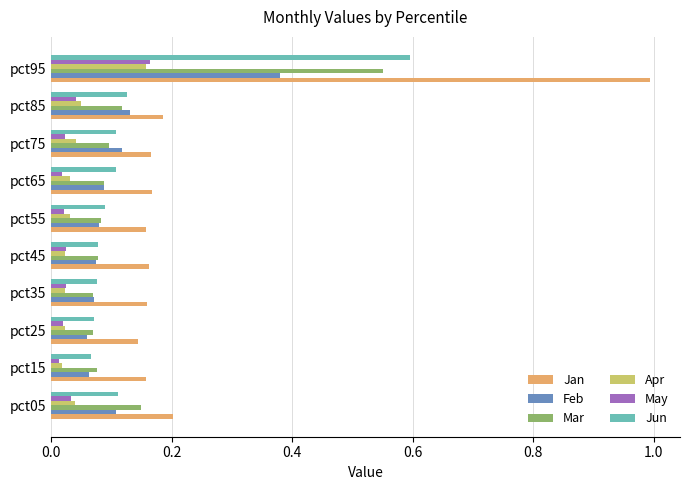

What is the difference between the maximum and second lowest values in the Jun series?

0.5